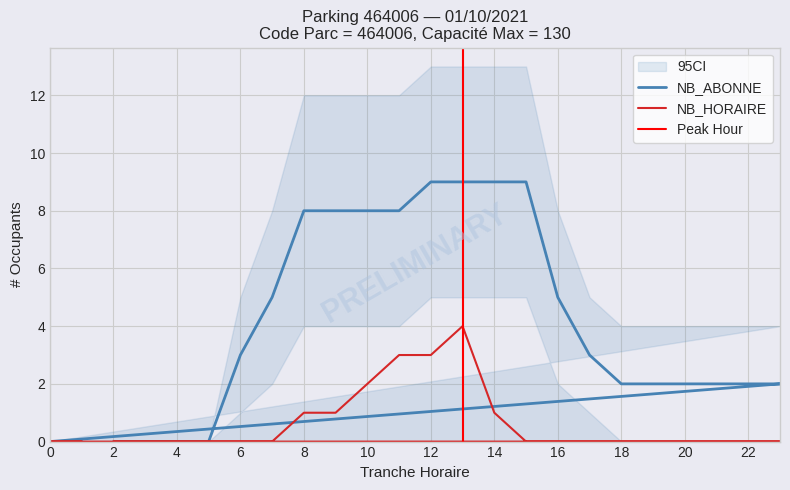

Which series has the largest range (max minus min)?

NB_ABONNE